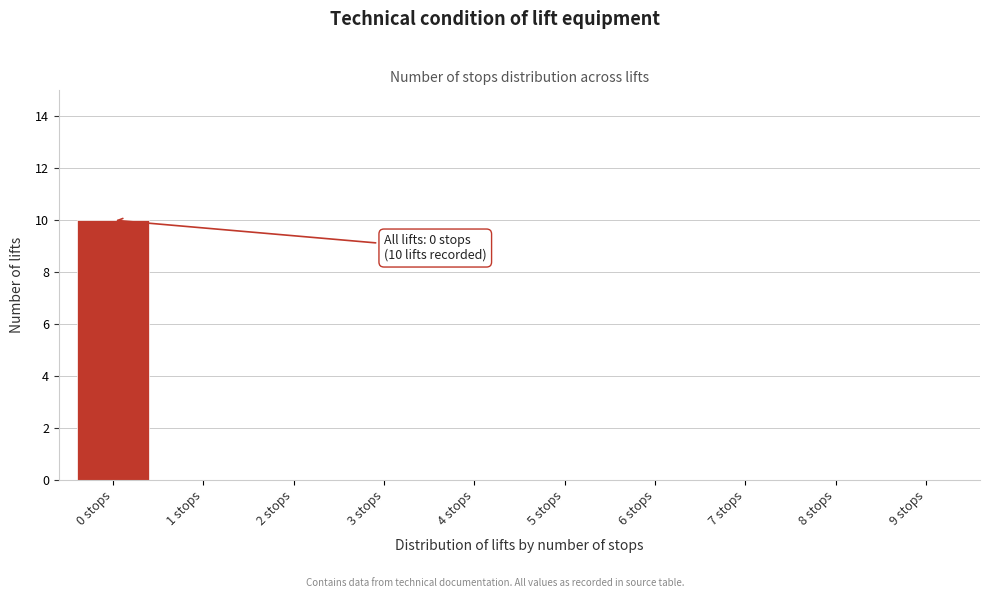

Reading left to right, list all the values displayed in this chart.

0 stops=10	1 stops=0	2 stops=0	3 stops=0	4 stops=0	5 stops=0	6 stops=0	7 stops=0	8 stops=0	9 stops=0